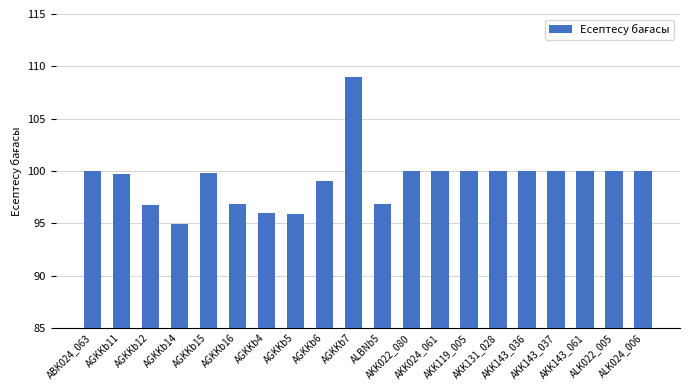

How many distinct data groups are displayed?

1